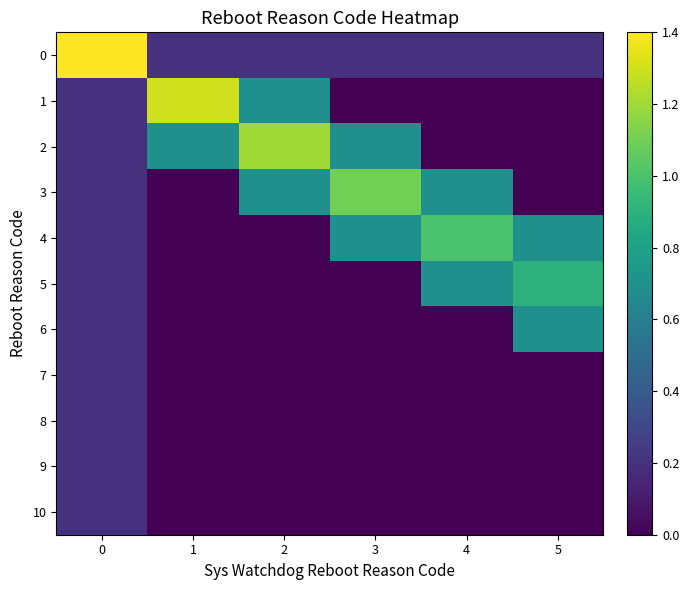

Reading right to left, what are all the values shown in this chart?

0: 5=0.2	4=0.2	3=0.2	2=0.2	1=0.2	0=1.4
1: 5=0.0	4=0.0	3=0.0	2=0.7	1=1.3	0=0.2
2: 5=0.0	4=0.0	3=0.7	2=1.2	1=0.7	0=0.2
3: 5=0.0	4=0.7	3=1.1	2=0.7	1=0.0	0=0.2
4: 5=0.7	4=1.0	3=0.7	2=0.0	1=0.0	0=0.2
5: 5=0.9	4=0.7	3=0.0	2=0.0	1=0.0	0=0.2
6: 5=0.7	4=0.0	3=0.0	2=0.0	1=0.0	0=0.2
7: 5=0.0	4=0.0	3=0.0	2=0.0	1=0.0	0=0.2
8: 5=0.0	4=0.0	3=0.0	2=0.0	1=0.0	0=0.2
9: 5=0.0	4=0.0	3=0.0	2=0.0	1=0.0	0=0.2
10: 5=0.0	4=0.0	3=0.0	2=0.0	1=0.0	0=0.2